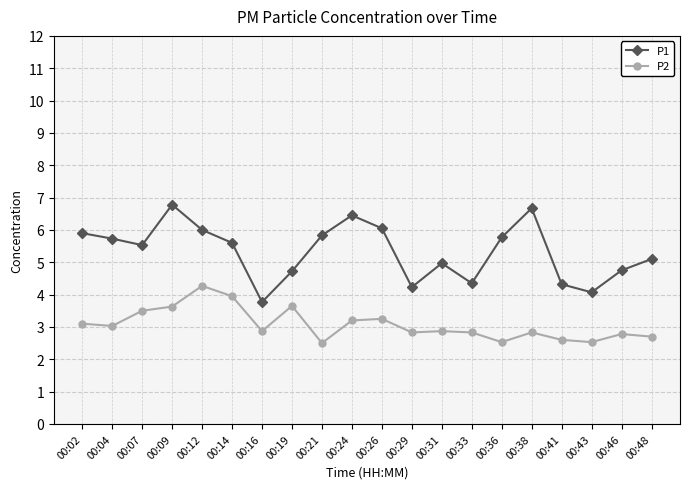

Which series has the largest range (max minus min)?

P1